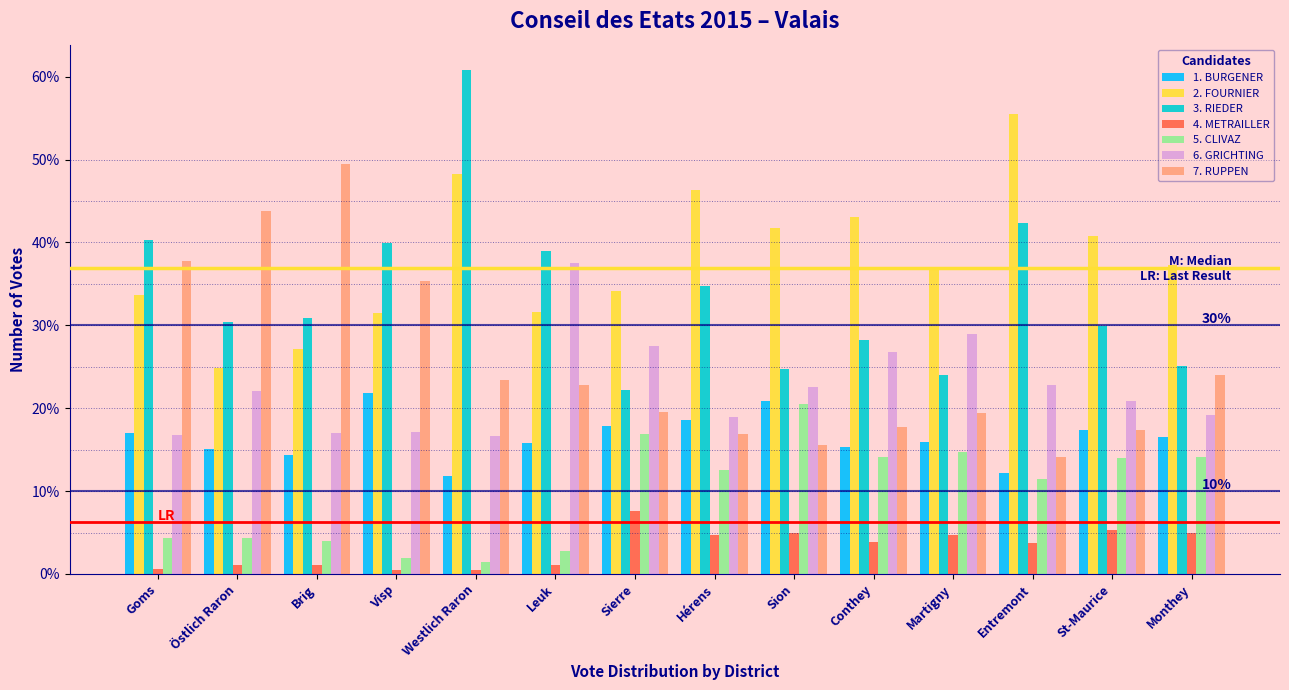

Which series has the largest total across all categories?

2. FOURNIER